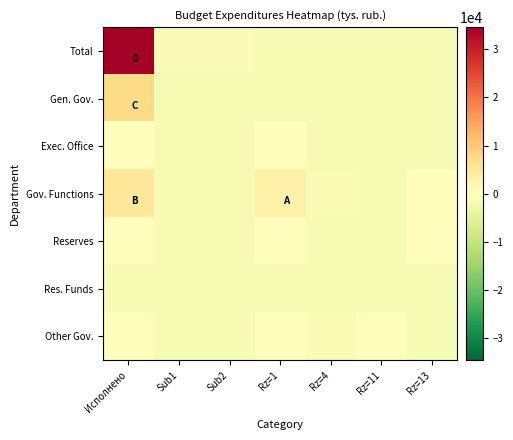

At how many categories does at least one series exceed 1344?

2